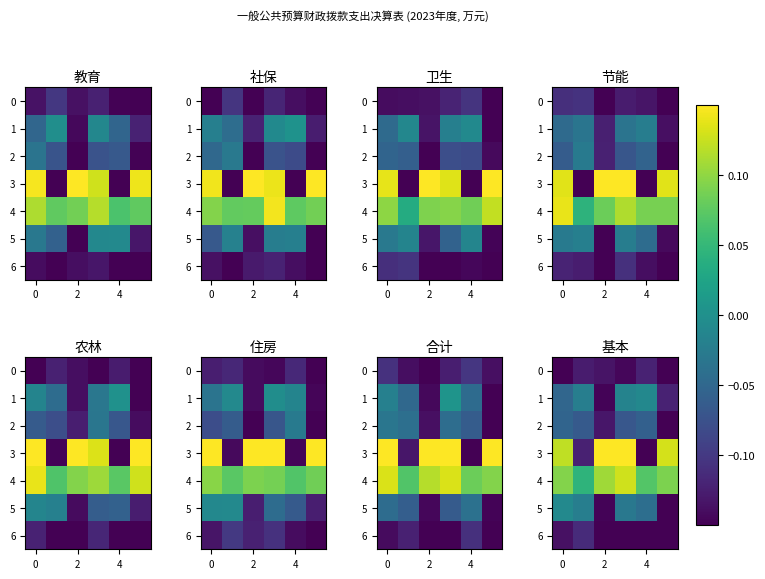

What is the difference between the second highest and minimum values in the 2 series?

0.1